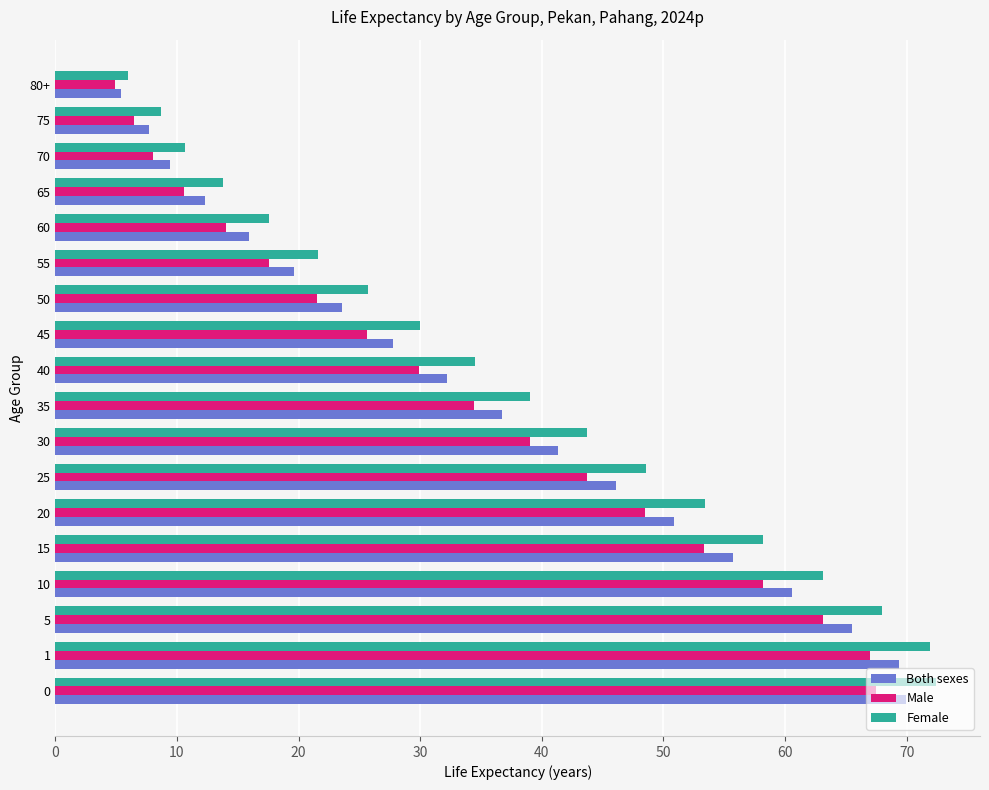

What is the total value across all series at 15?

167.2